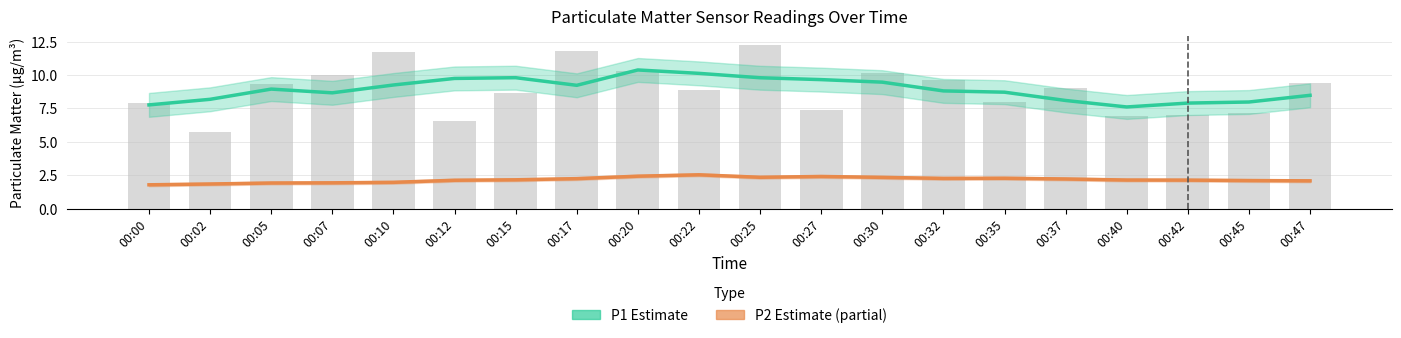

What is the sum of all P2 (Estimate based on partial data) values?

43.4